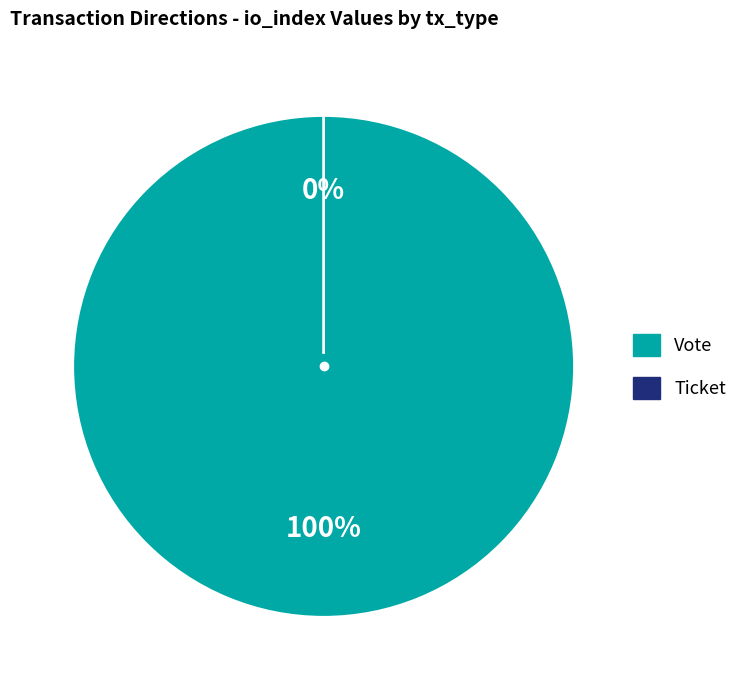

To the nearest percent, what is the combined percentage of Vote and Ticket?

100%